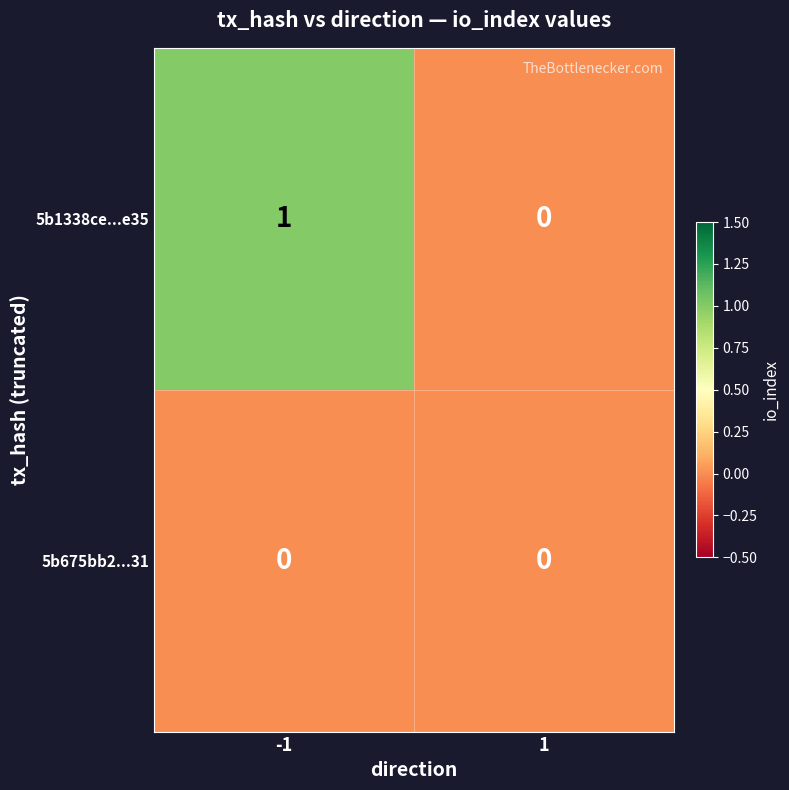

At which category does the chart reach its peak across all series?

-1